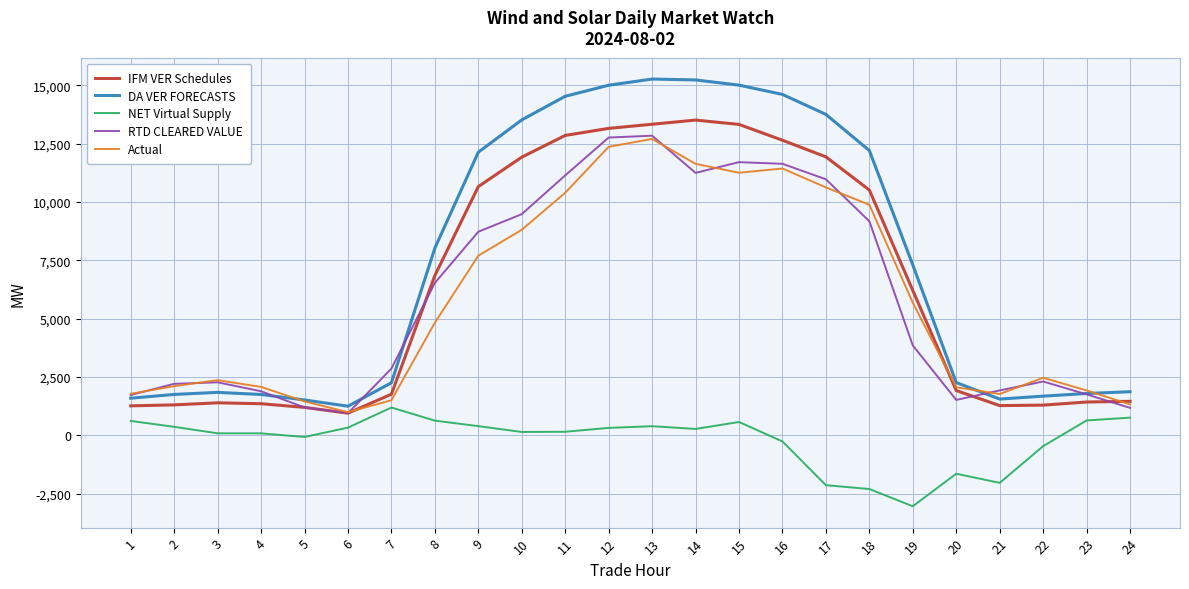

True or false: RTD CLEARED VALUE and DA VER FORECASTS intersect in this chart.

True